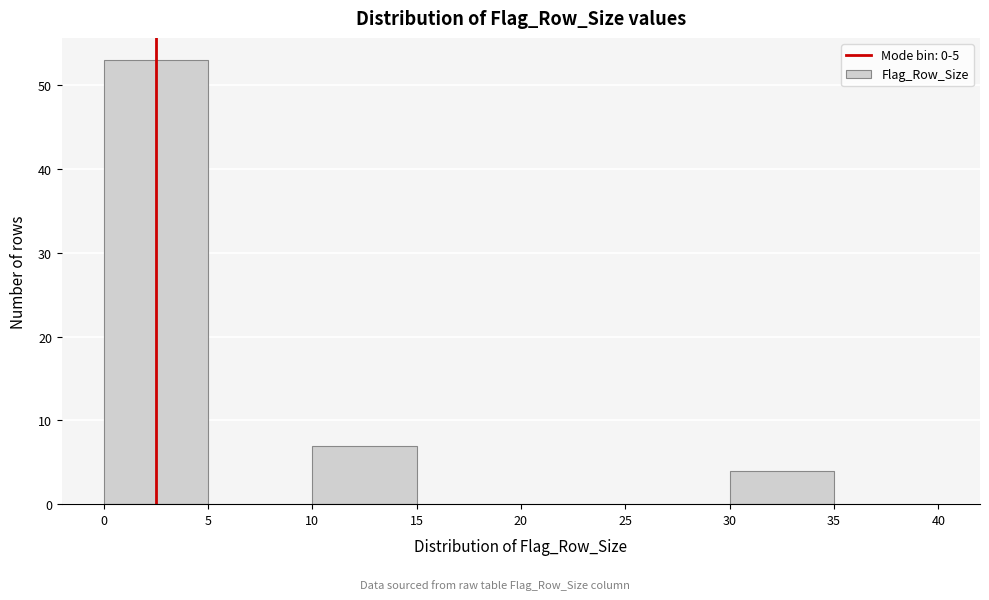

What is the height of the bar covering 0 to 5 on the x-axis? The values are not printed on the chart, so give them approximately, as read against the axis.

53